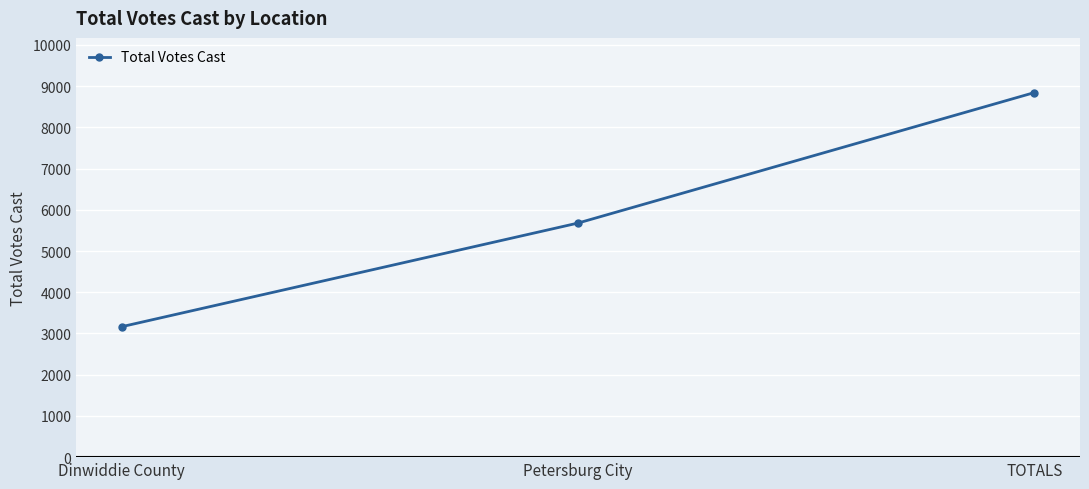

Count the values in the range 3165 to 8844.

3